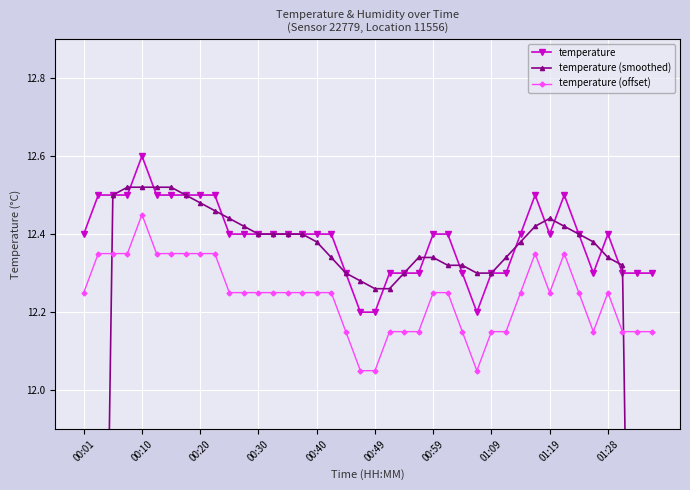

What are all the series names shown in the legend?

temperature, temperature (smoothed), temperature (offset)